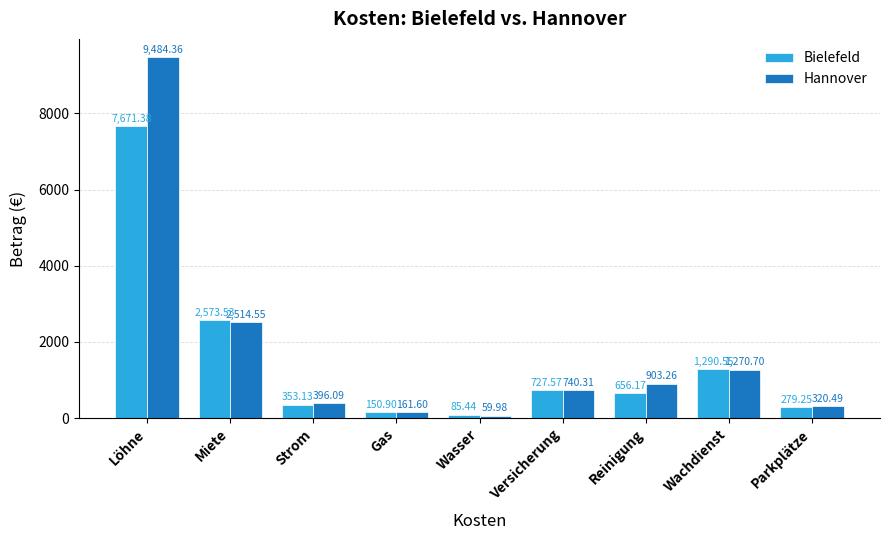

Count the number of categories in the chart.

9